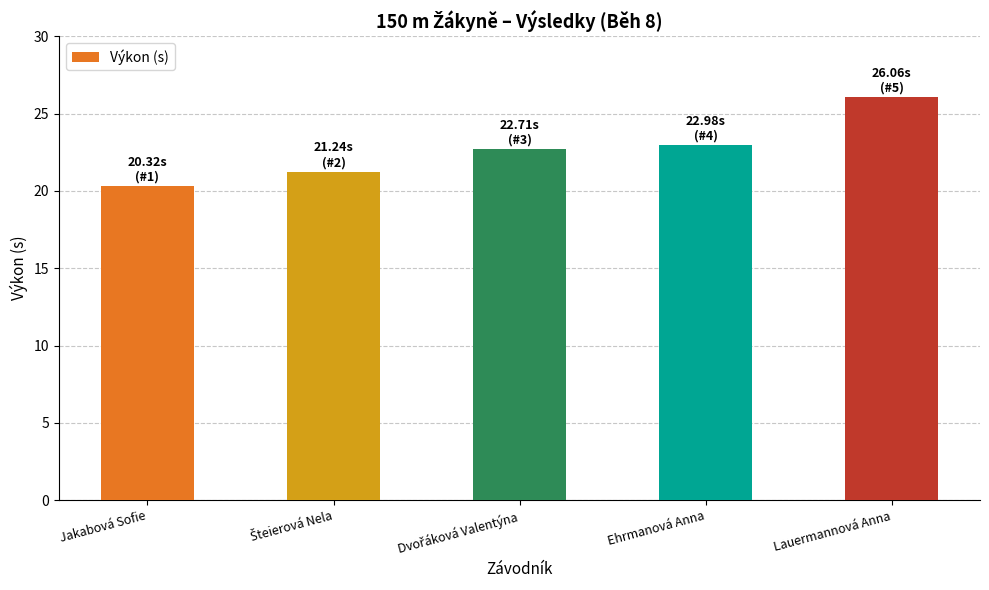

What is the approximate value at Jakabová Sofie?

20.3